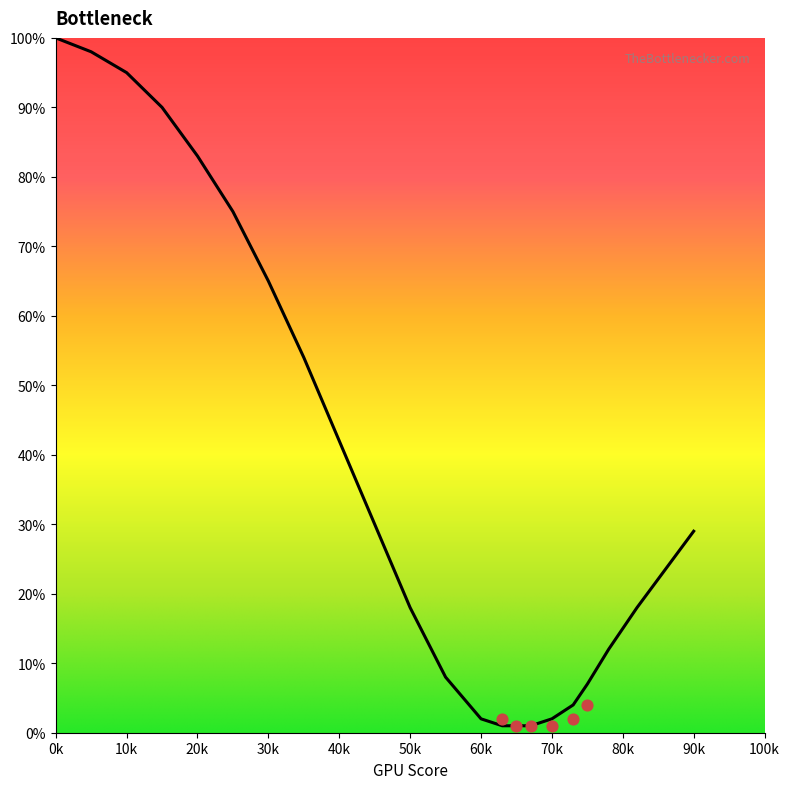

What is the ratio of the value at 5 to the value at 67?

98.0